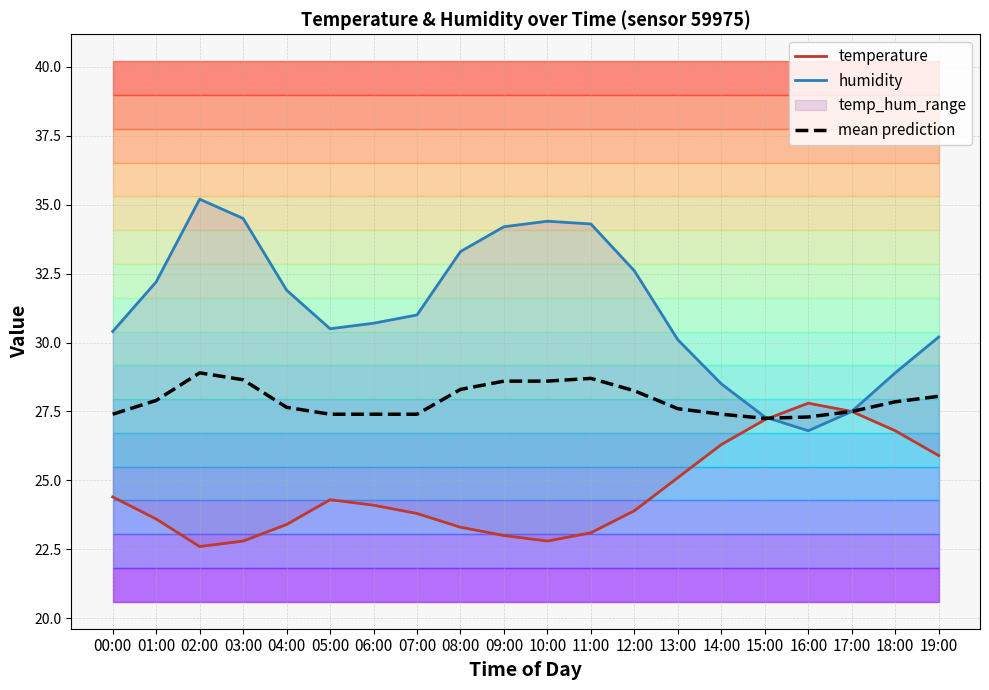

Where is humidity nearest to the value 31?

07:00